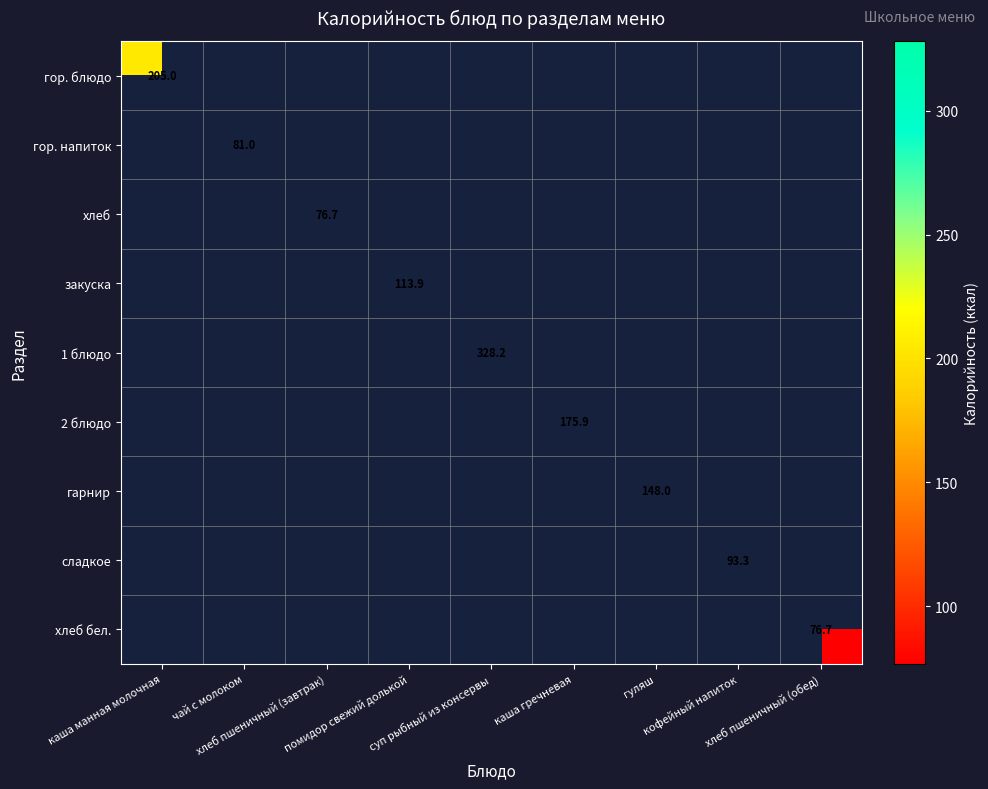

Count the number of data series in this chart.

9